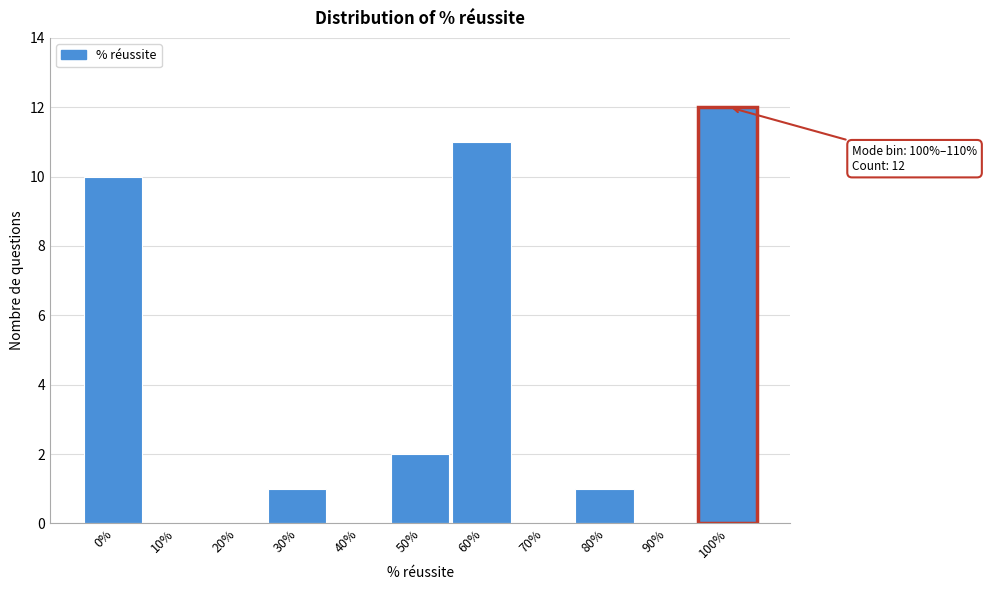

Reading left to right, transcribe all the data shown in this chart.

0%=10	10%=0	20%=0	30%=1	40%=0	50%=2	60%=11	70%=0	80%=1	90%=0	100%=12